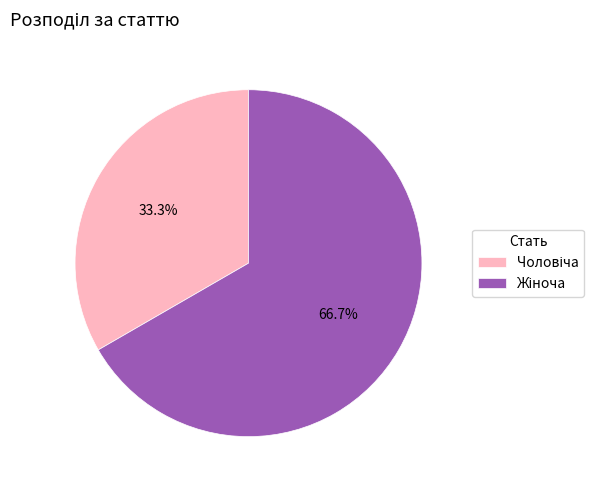

Is there a majority slice in this chart?

Yes